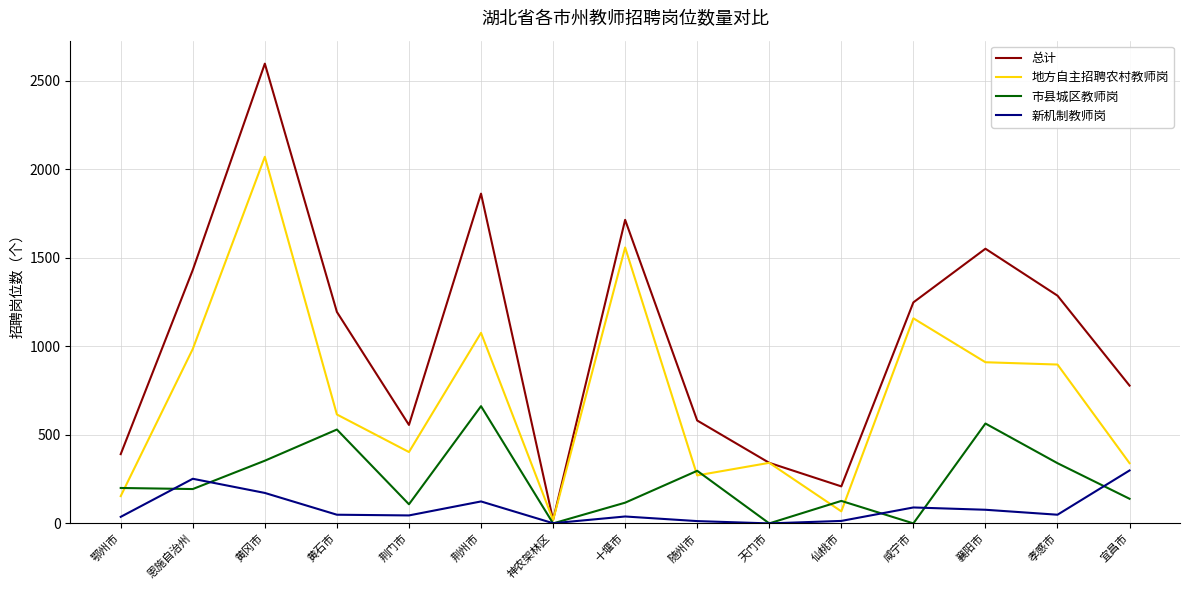

Is the value of 地方自主招聘农村教师岗 at 十堰市 greater than the value of 总计 at 十堰市?

No